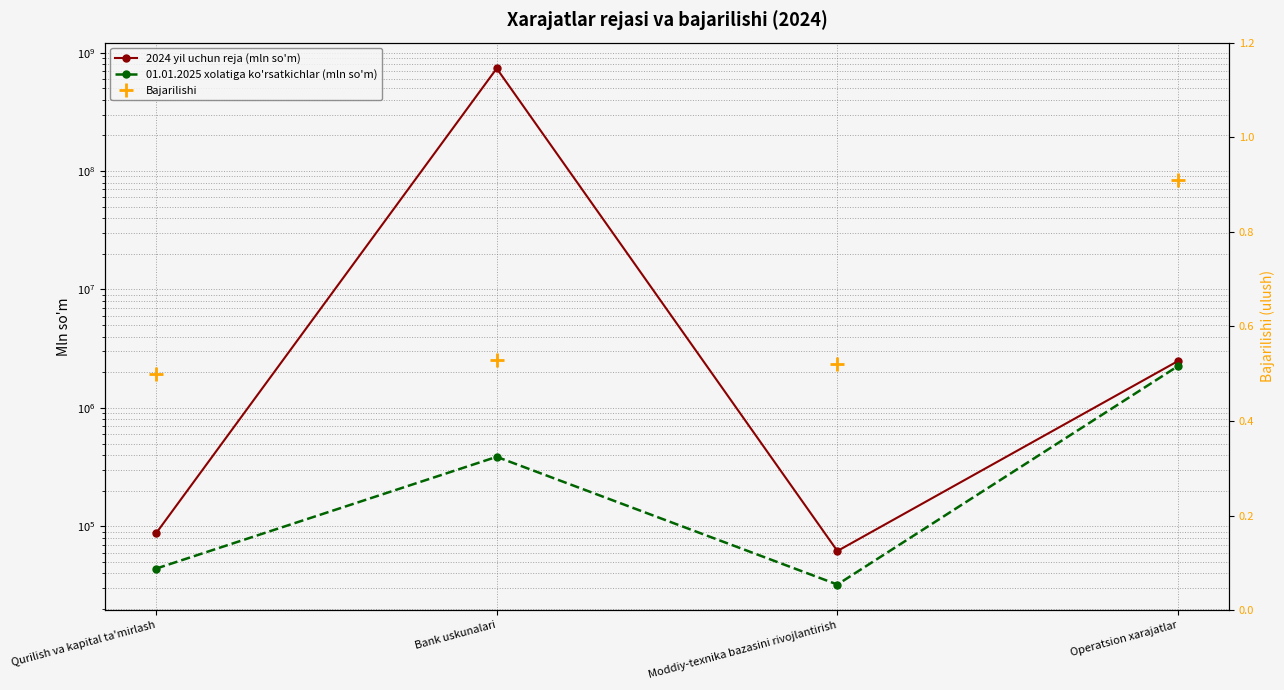

Rank the series at Moddiy-texnika bazasini rivojlantirish from highest to lowest value.

2024 yil uchun reja (mln so'm), 01.01.2025 xolatiga ko'rsatkichlar (mln so'm), Bajarilishi